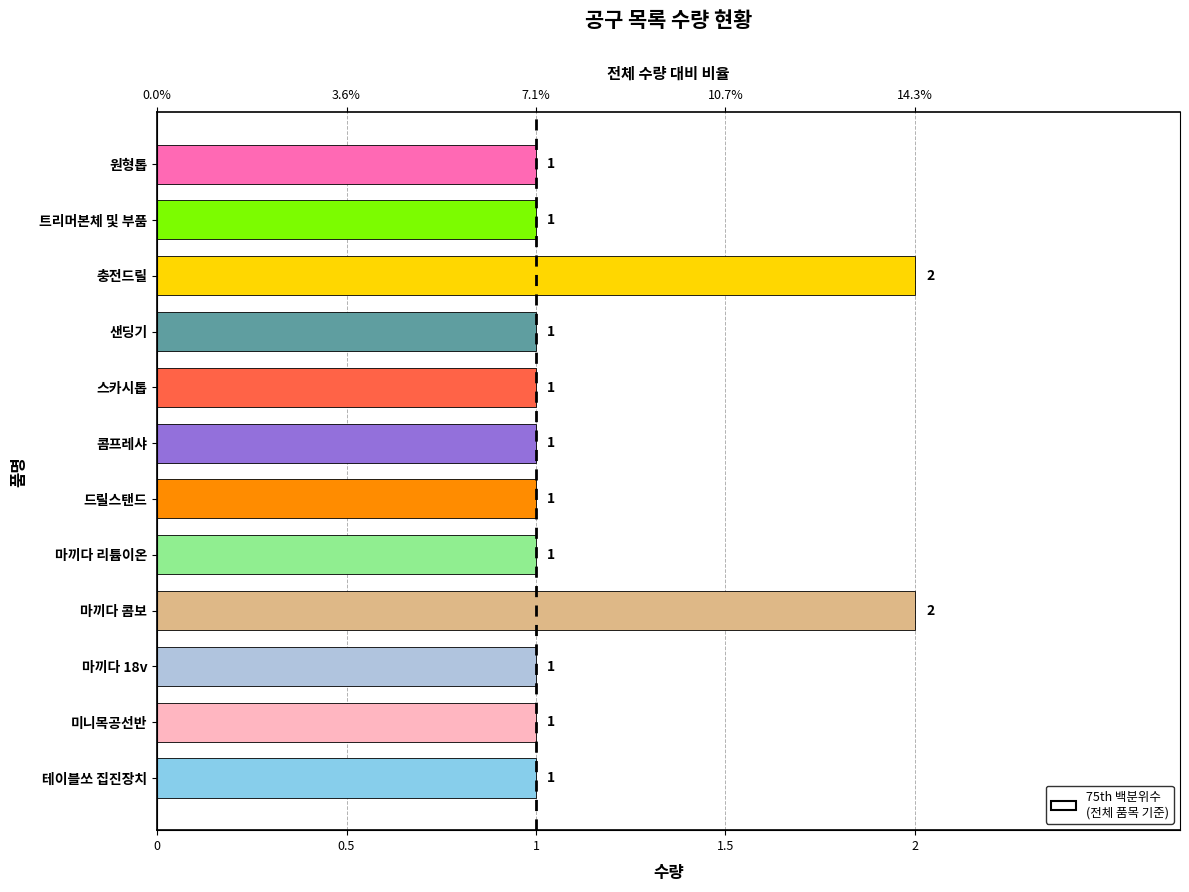

Rank the categories by value from lowest to highest.

원형톱, 트리머본체 및 부품, 샌딩기, 스카시톱, 콤프레샤, 드릴스탠드, 마끼다 리튬이온, 마끼다 18v, 미니목공선반, 테이블쏘 집진장치, 충전드릴, 마끼다 콤보